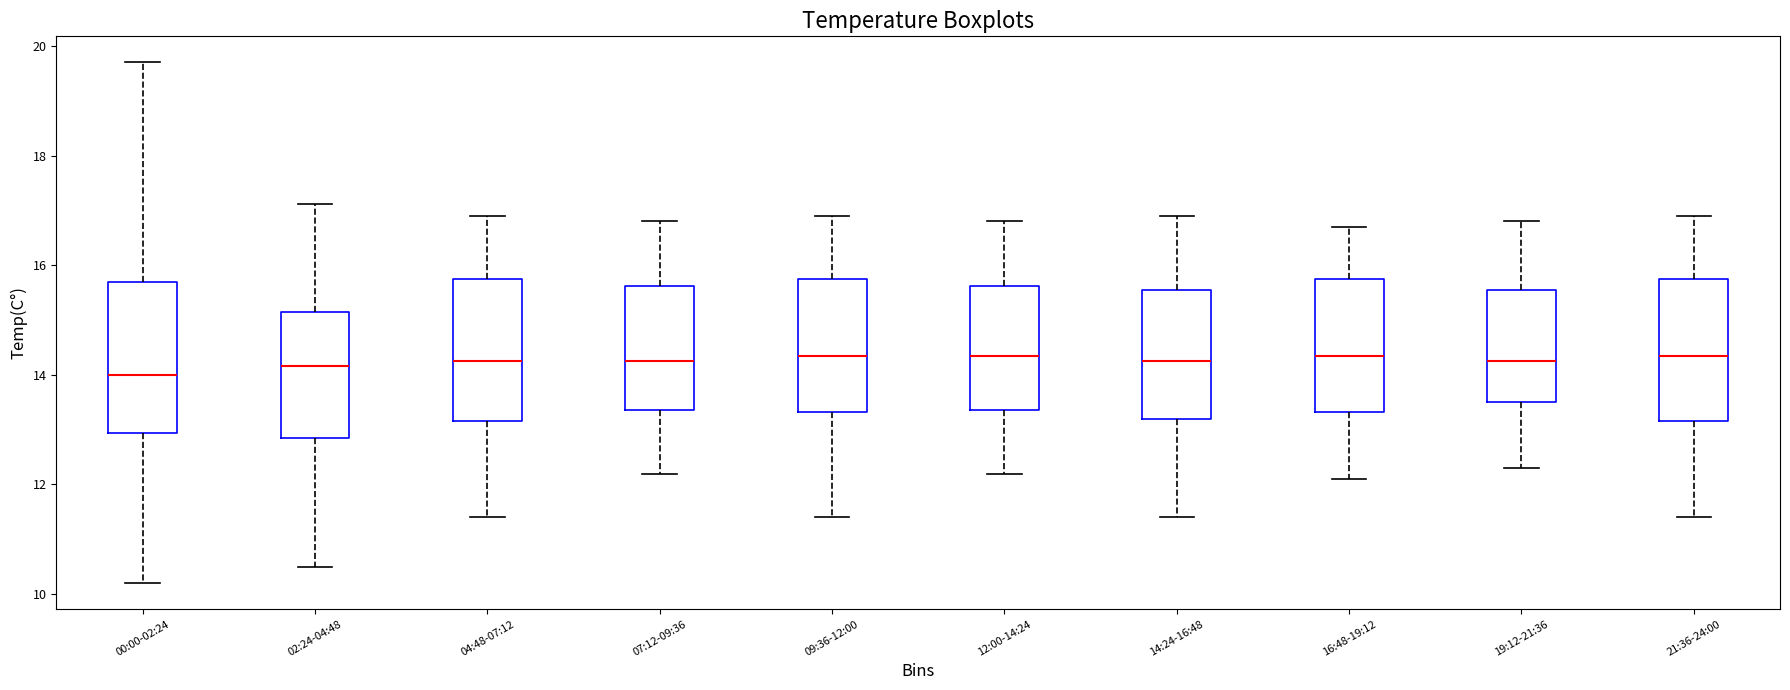

Where is the upper edge of the box for 19:12-21:36 on the y-axis? The values are not printed on the chart, so give them approximately, as read against the axis.

15.6